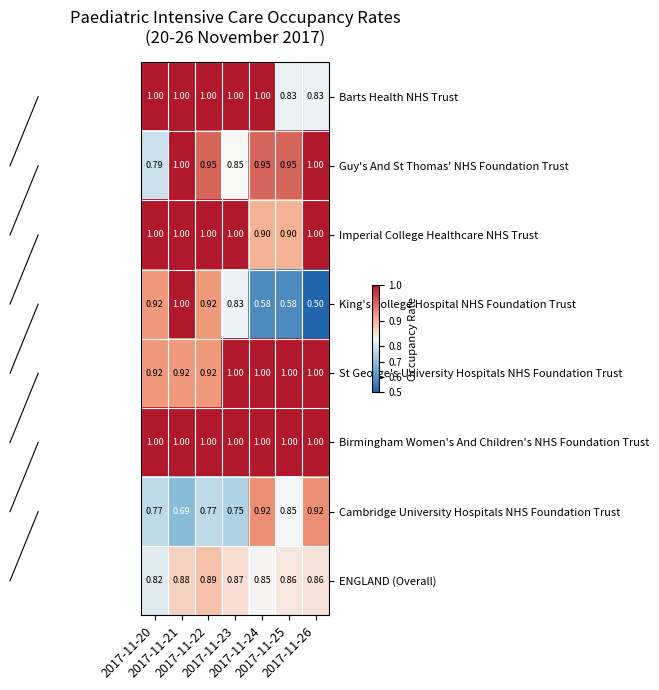

Which series has the largest range (max minus min)?

King's College Hospital NHS Foundation Trust